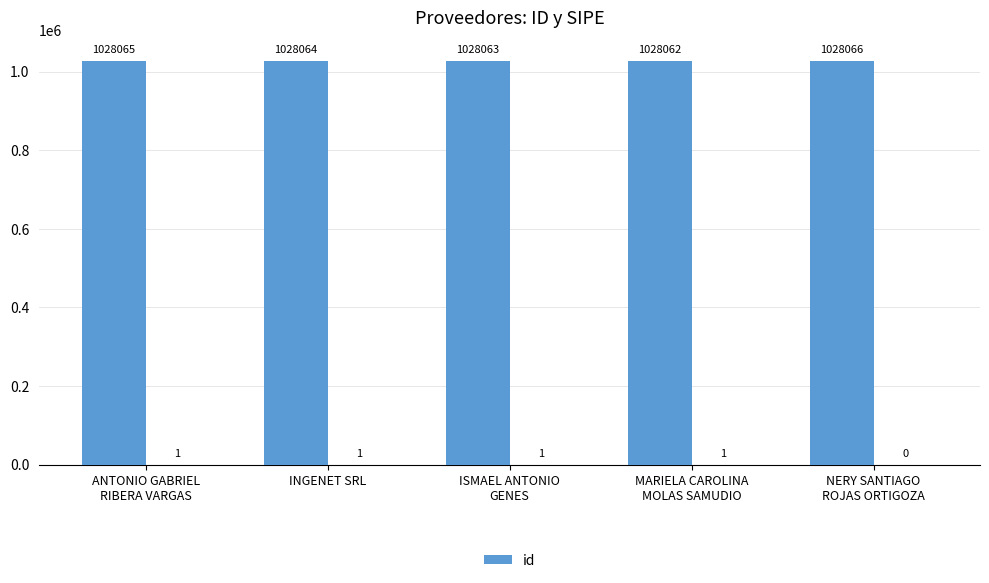

What is the sum of the values at ANTONIO GABRIEL
RIBERA VARGAS and MARIELA CAROLINA
MOLAS SAMUDIO?

2056127